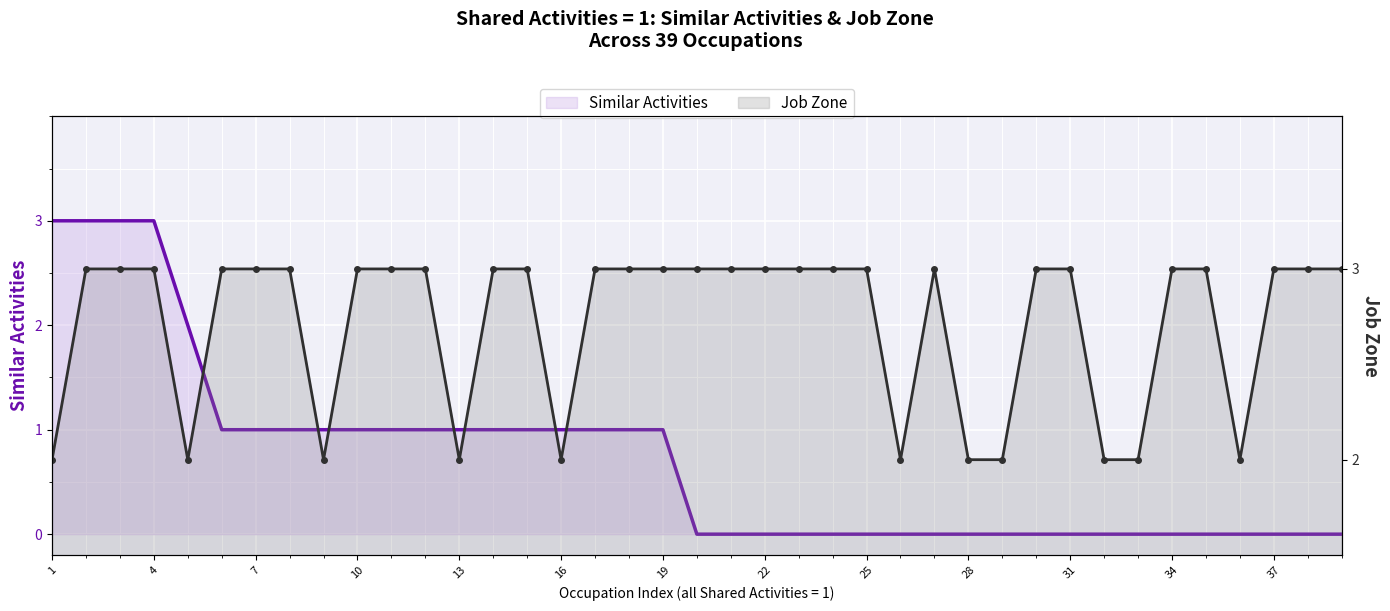

Between 23 and 24, which series saw the biggest shift?

Similar Activities